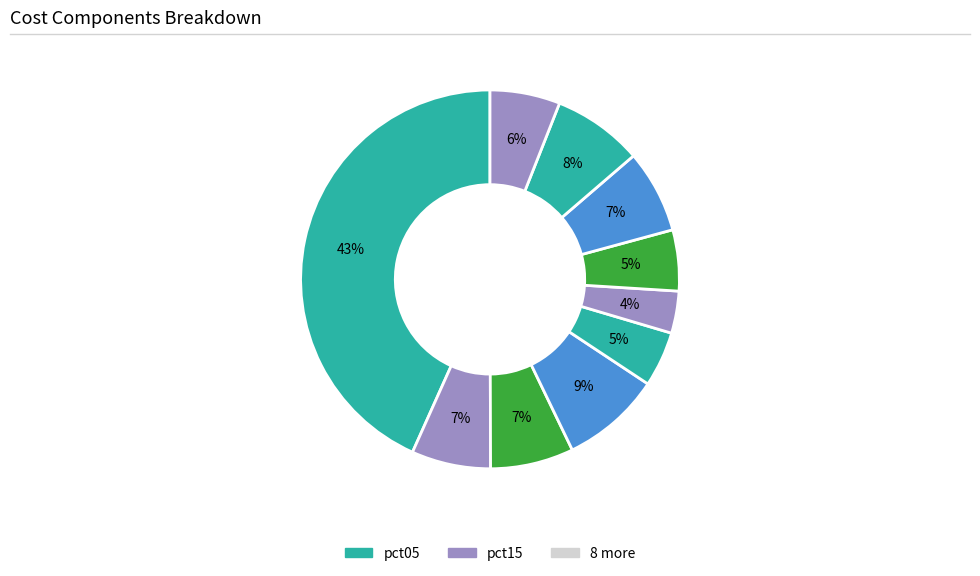

Count the number of slices in the pie.

10